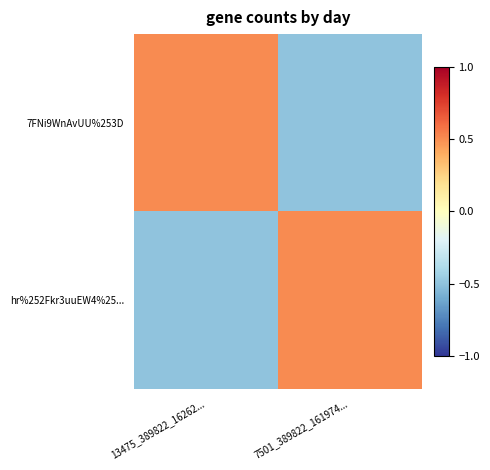

How many series are shown in this chart?

2